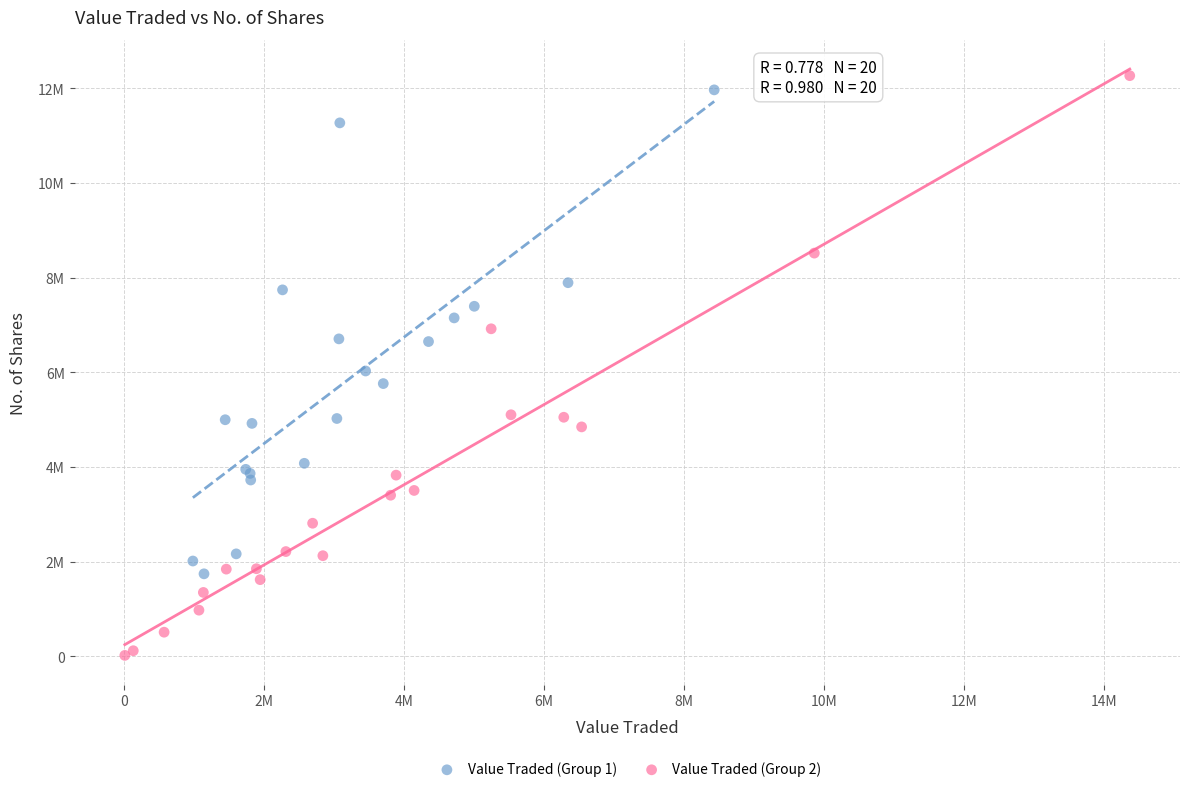

Which series reaches the maximum Y coordinate?

Value Traded (Group 2)